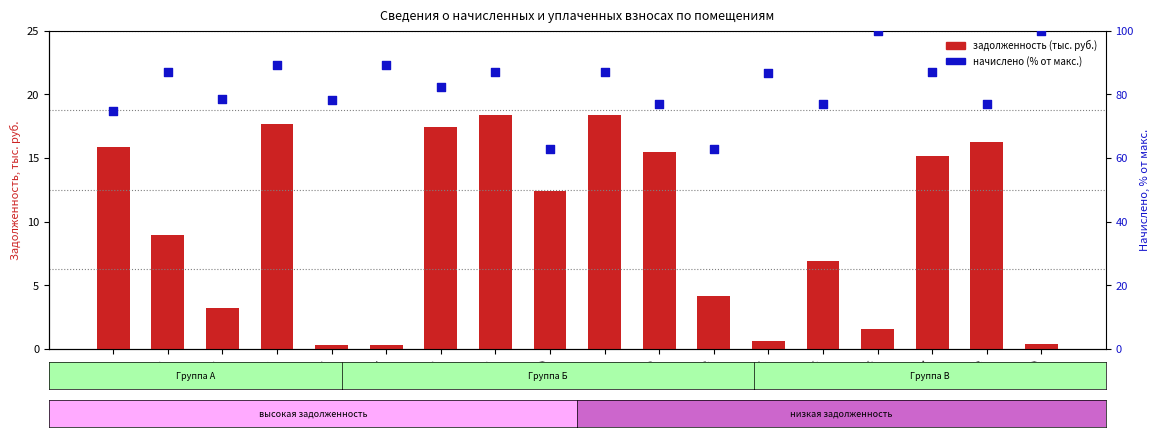

At how many categories does at least one series exceed 41?

18